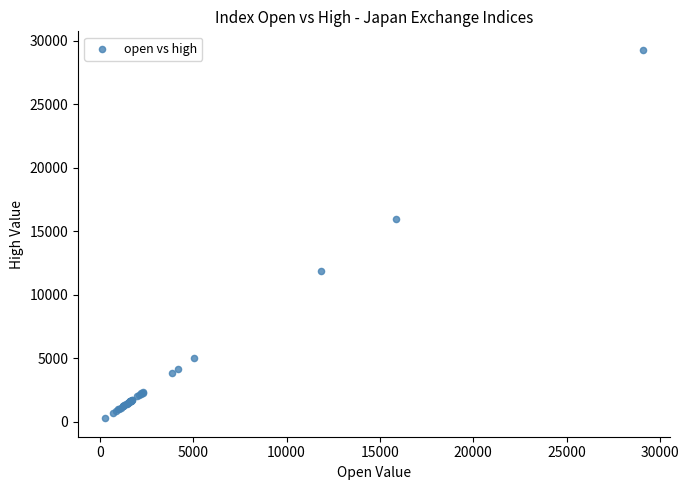

What Y value in the scatter plot is closest to 14776?

15938.3